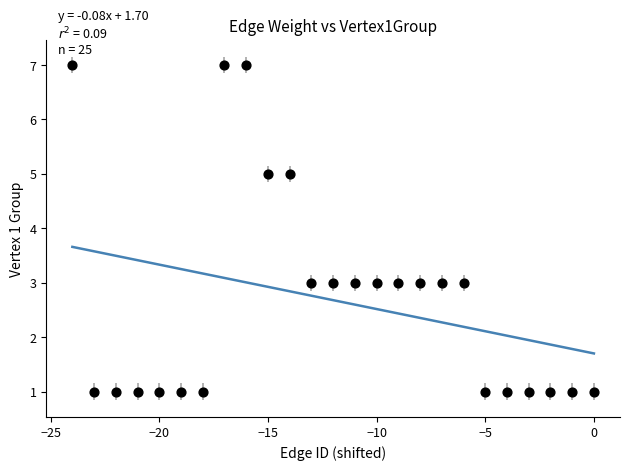

What is the range of X values (max minus min)?

24